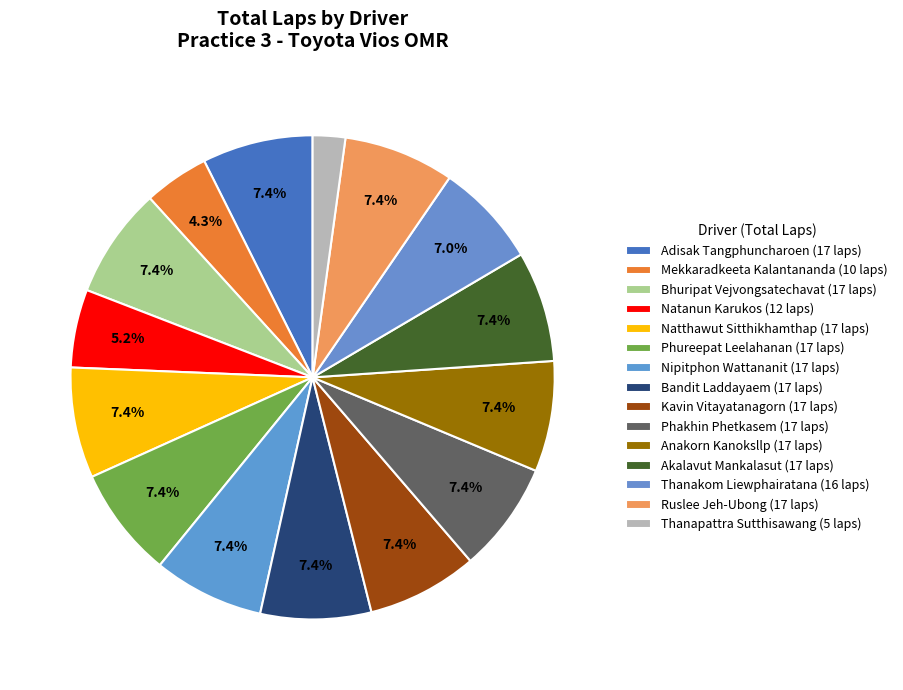

How many slices are in this pie chart?

15